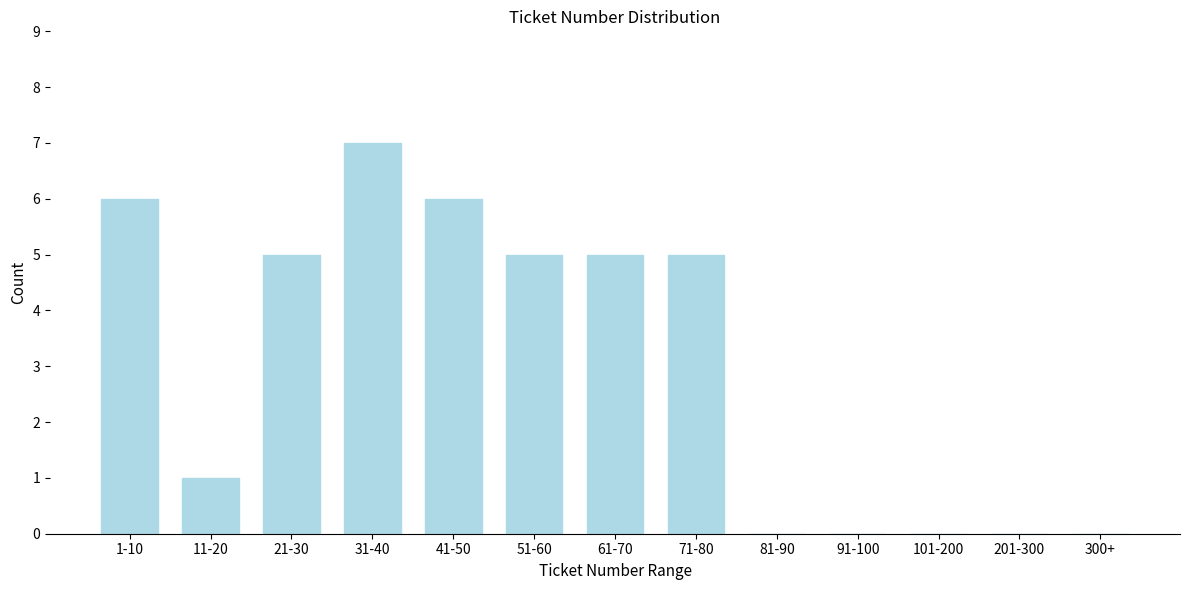

Reading left to right, transcribe all the data shown in this chart.

1-10=6	11-20=1	21-30=5	31-40=7	41-50=6	51-60=5	61-70=5	71-80=5	81-90=0	91-100=0	101-200=0	201-300=0	300+=0